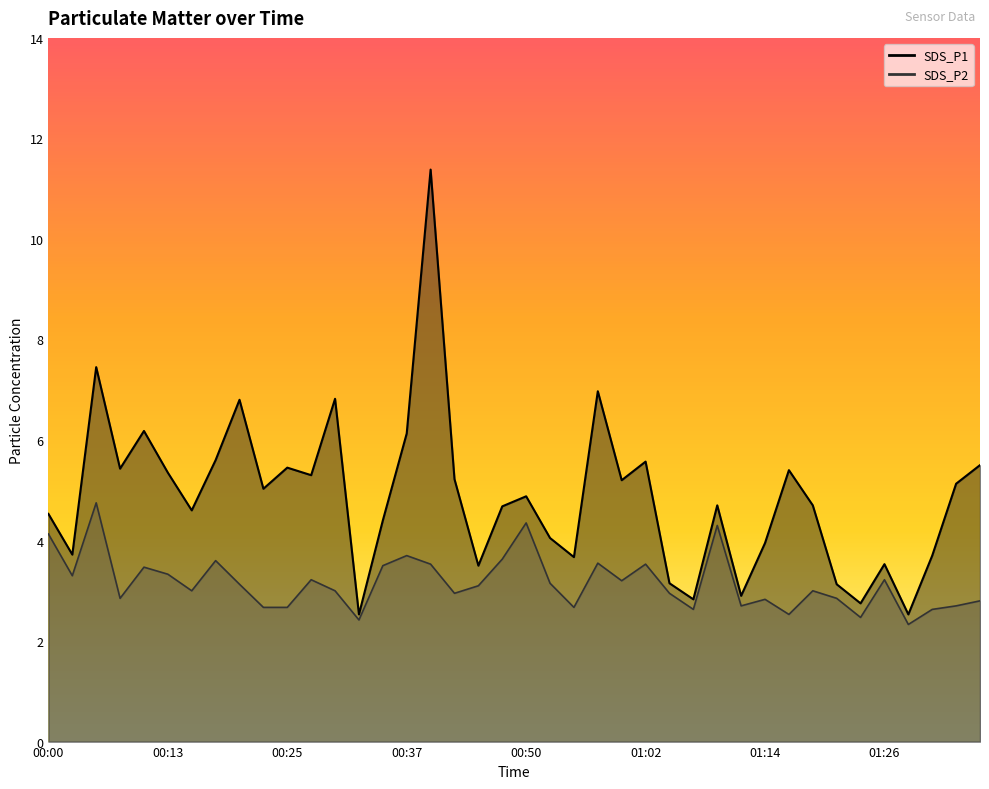

At 00:47, list the series in order from largest to smallest.

SDS_P1, SDS_P2